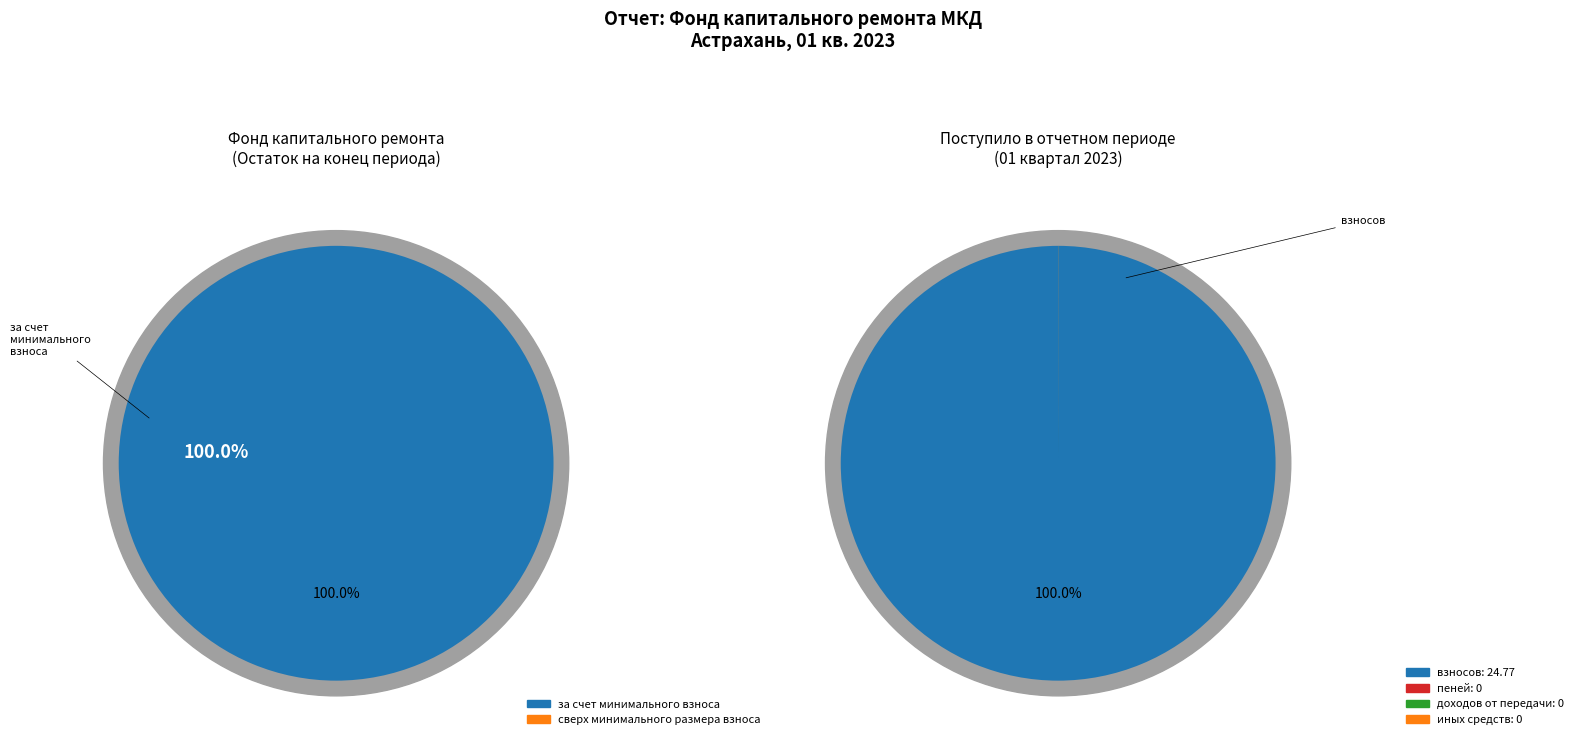

To the nearest percent, what is the average slice percentage?

50%